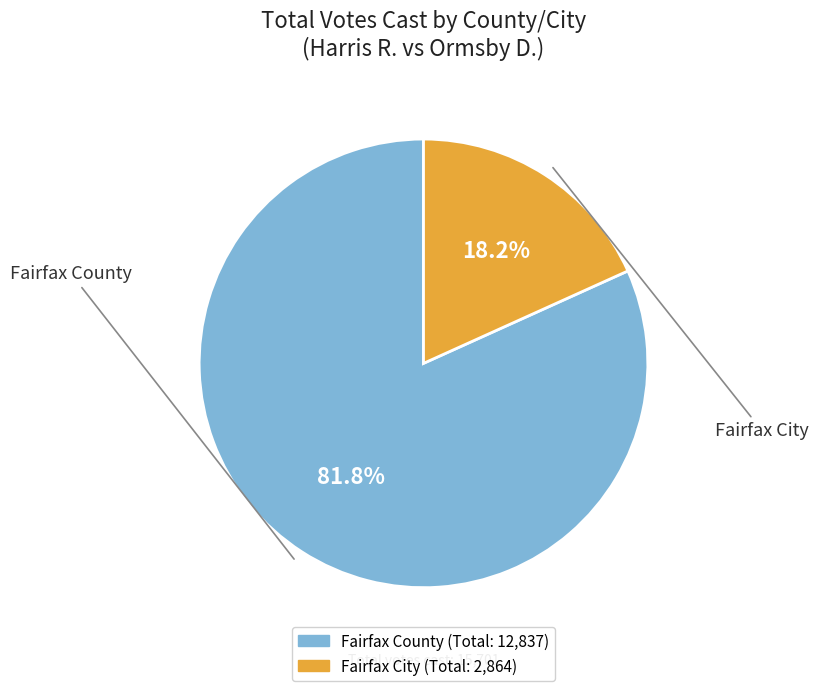

What percentage is NOT represented by Fairfax City?

81.8%